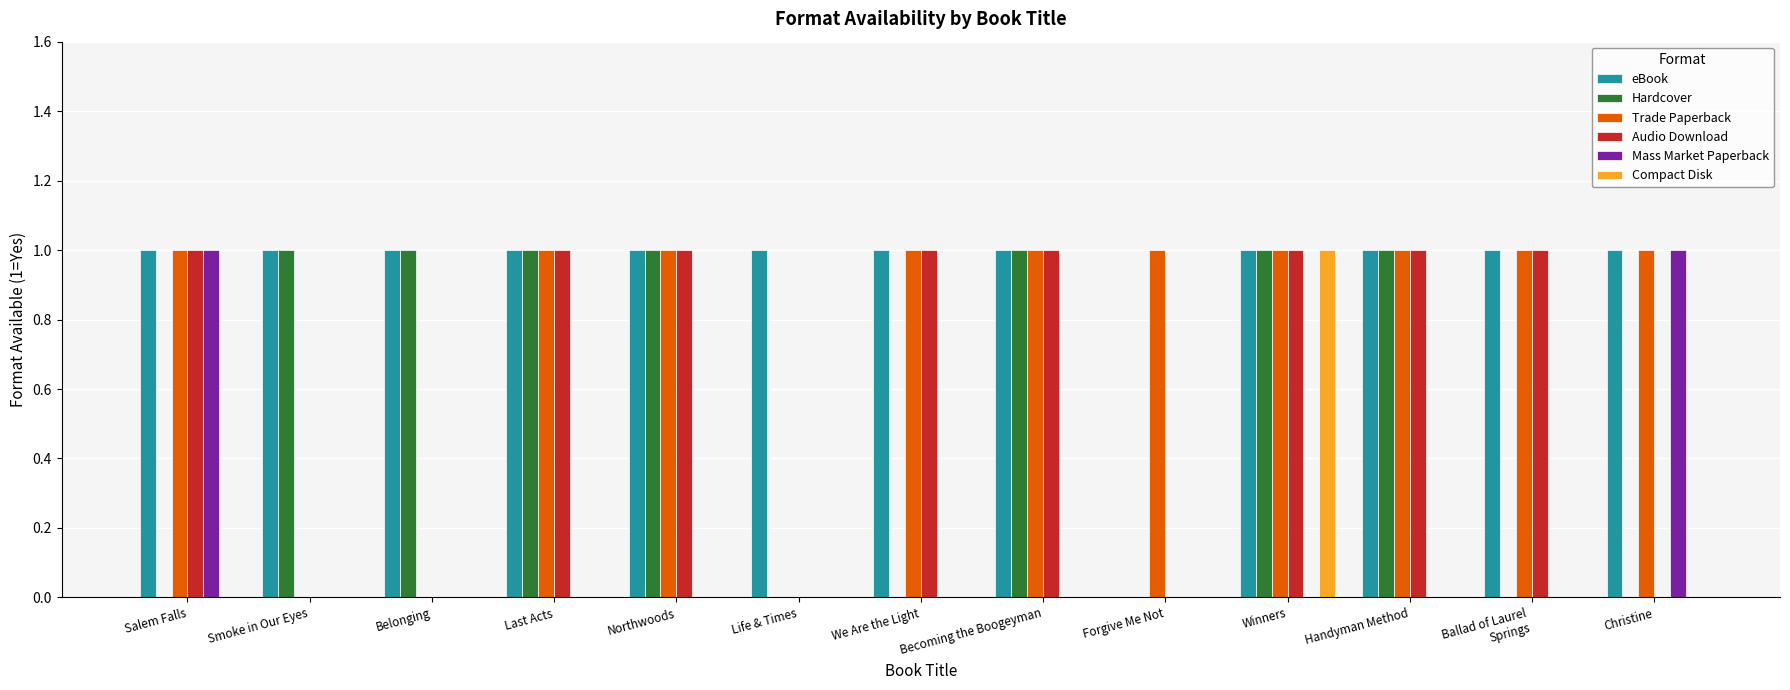

The value of Trade Paperback at Handyman Method is 2. True or false?

False